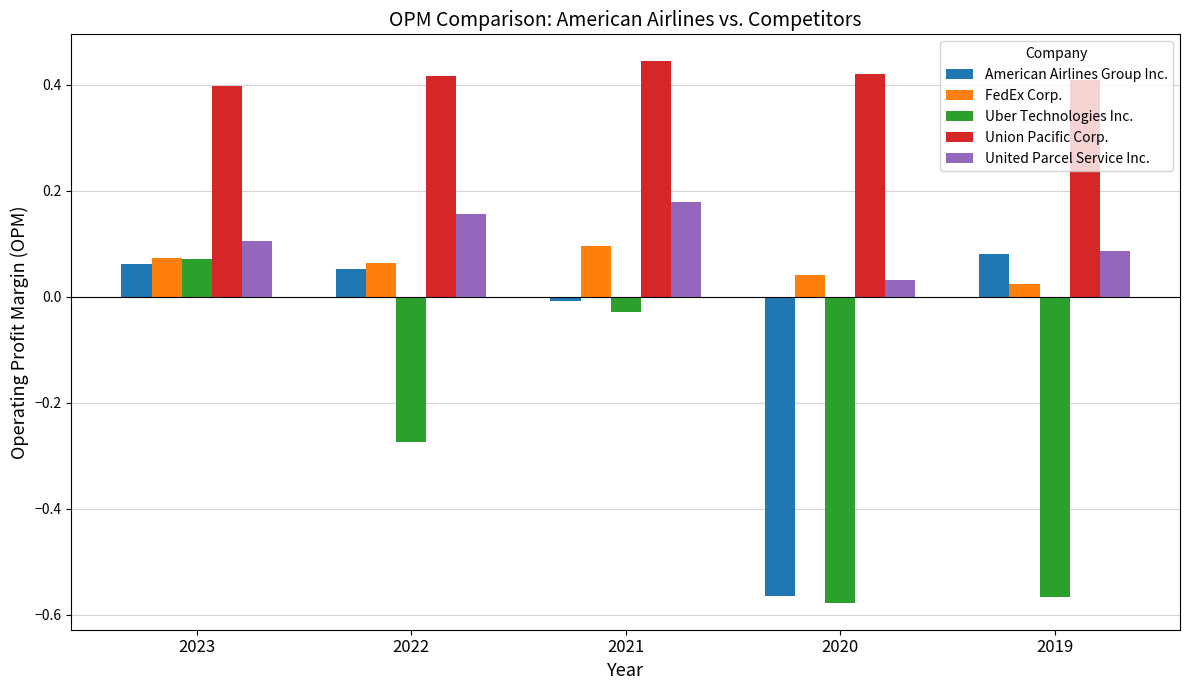

What is the sum of all United Parcel Service Inc. values?

0.6